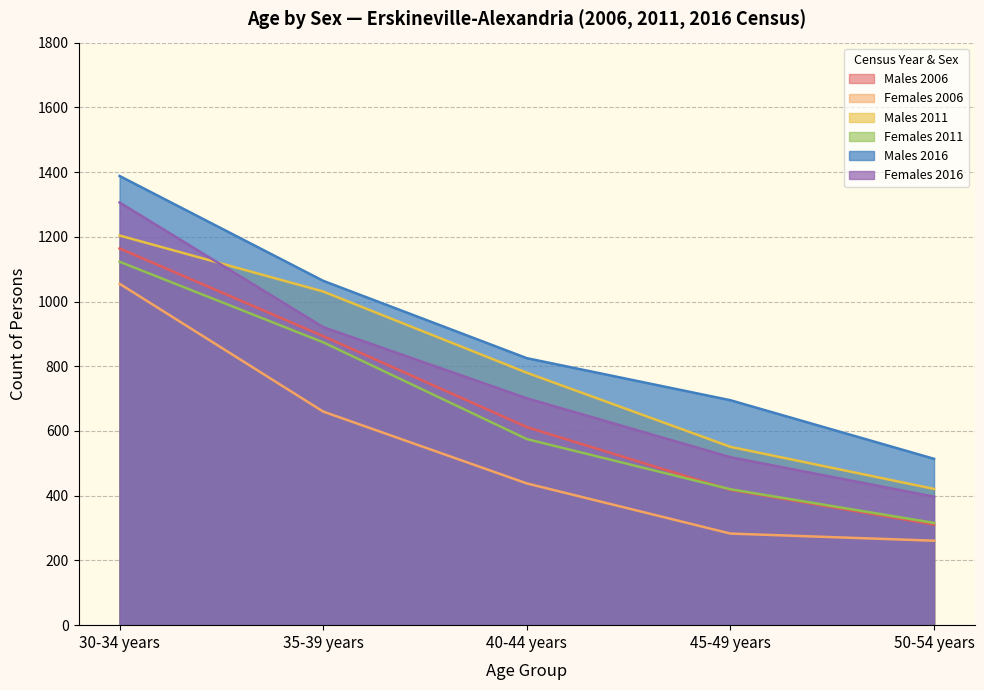

Which category has the highest value across all series?

30-34 years